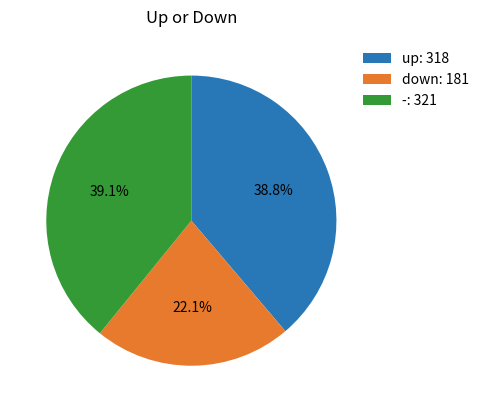

Between up: 318 and down: 181, which is larger?

up: 318